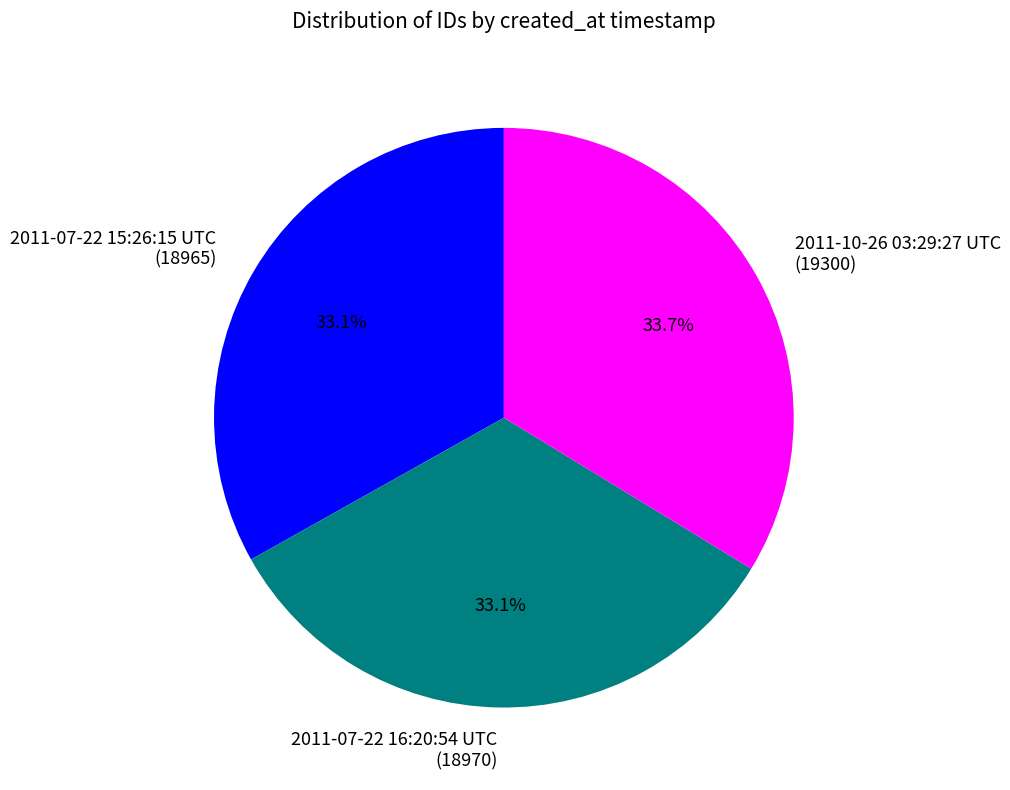

Does any single category account for the majority?

No